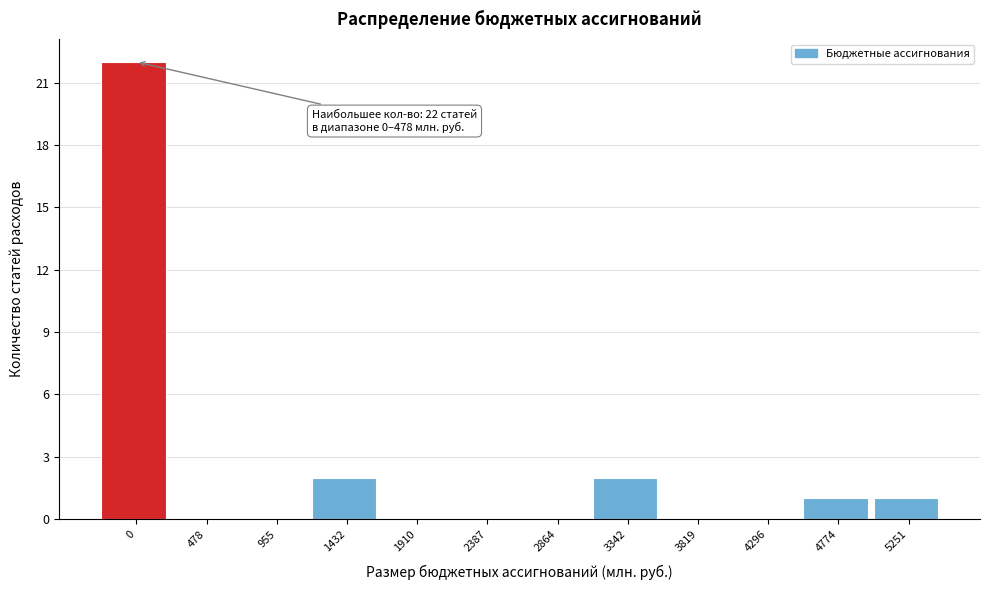

Reading left to right, what are all the values shown in this chart?

0=22	478=0	955=0	1432=2	1910=0	2387=0	2864=0	3342=2	3819=0	4296=0	4774=1	5251=1